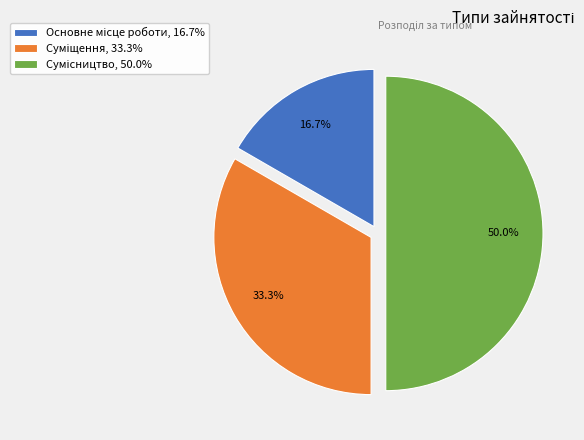

To the nearest percent, what is the difference between the largest and smallest slice percentages?

33%